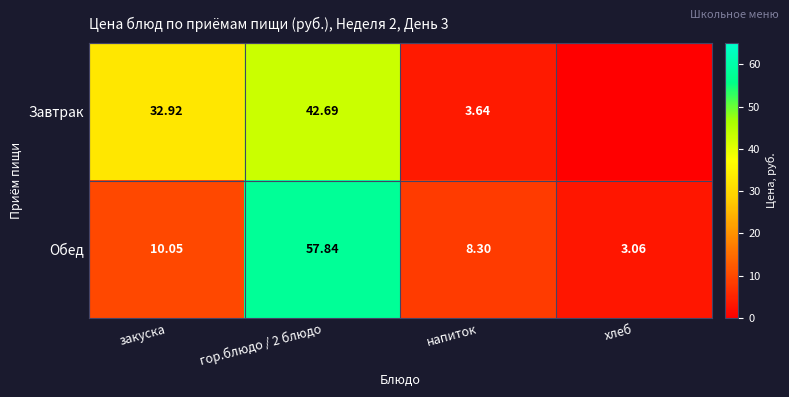

Which has a higher value, закуска or хлеб?

закуска